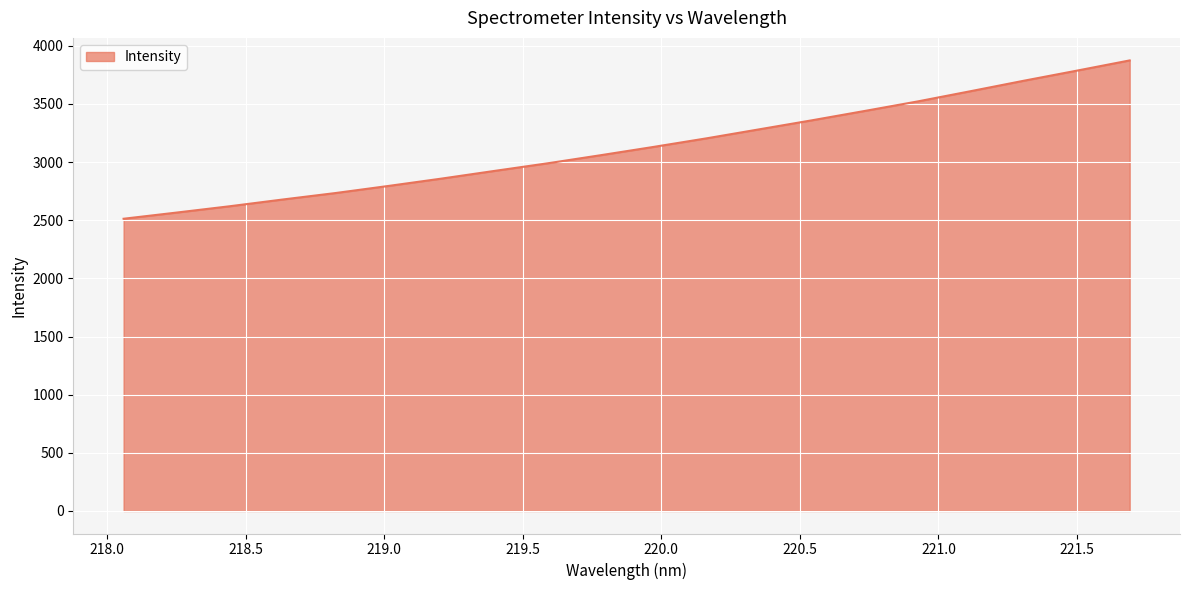

Does the chart have visible grid lines?

Yes